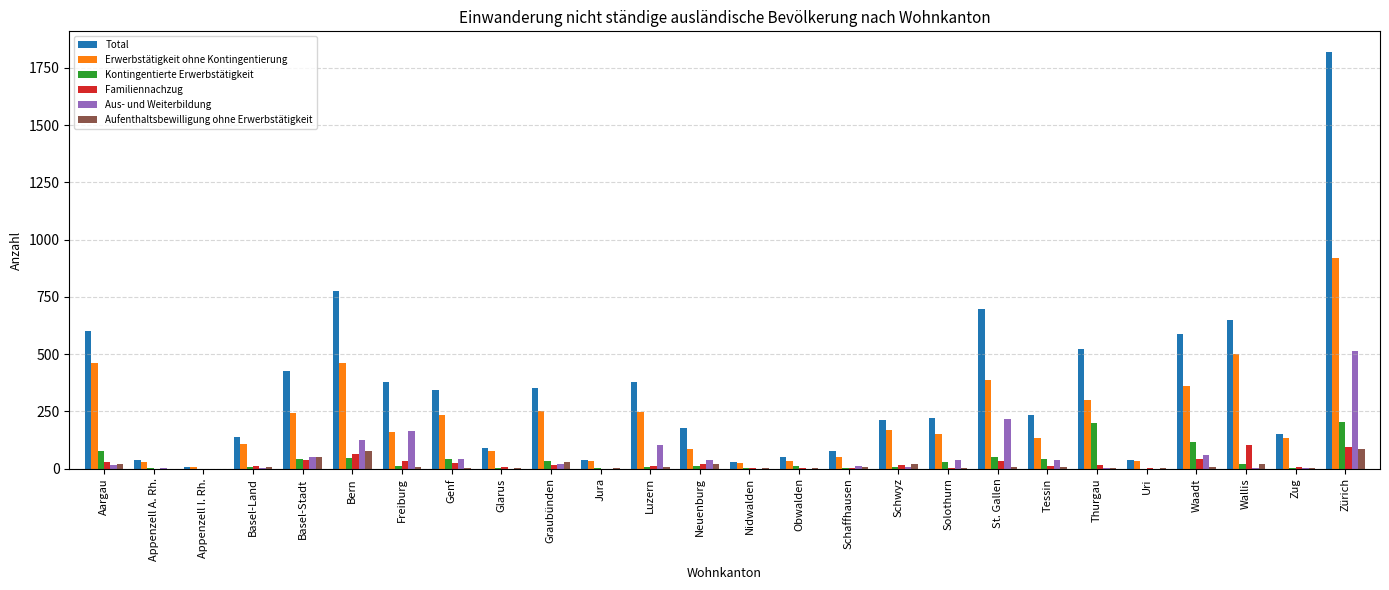

What is the sum of all Familiennachzug values?

593